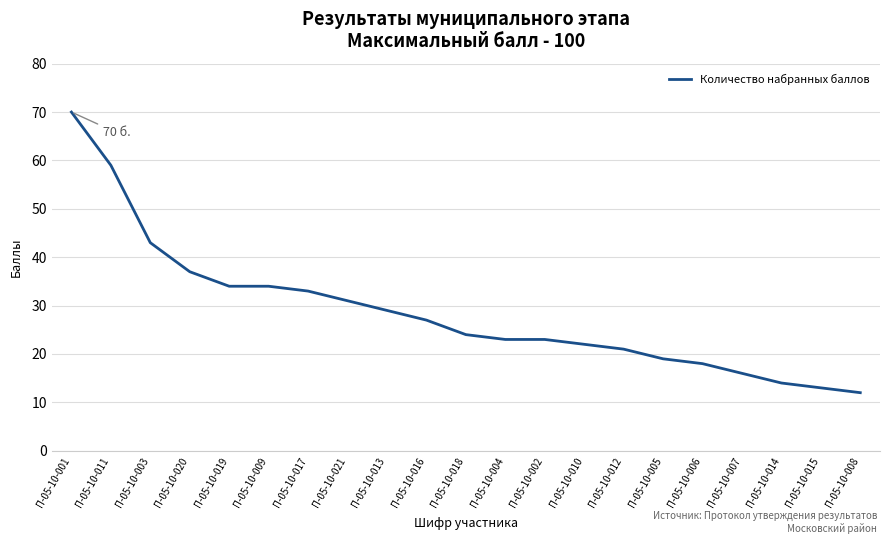

Reading left to right, what are all the values shown in this chart?

П-05-10-001=70	П-05-10-011=59	П-05-10-003=43	П-05-10-020=37	П-05-10-019=34	П-05-10-009=34	П-05-10-017=33	П-05-10-021=31	П-05-10-013=29	П-05-10-016=27	П-05-10-018=24	П-05-10-004=23	П-05-10-002=23	П-05-10-010=22	П-05-10-012=21	П-05-10-005=19	П-05-10-006=18	П-05-10-007=16	П-05-10-014=14	П-05-10-015=13	П-05-10-008=12